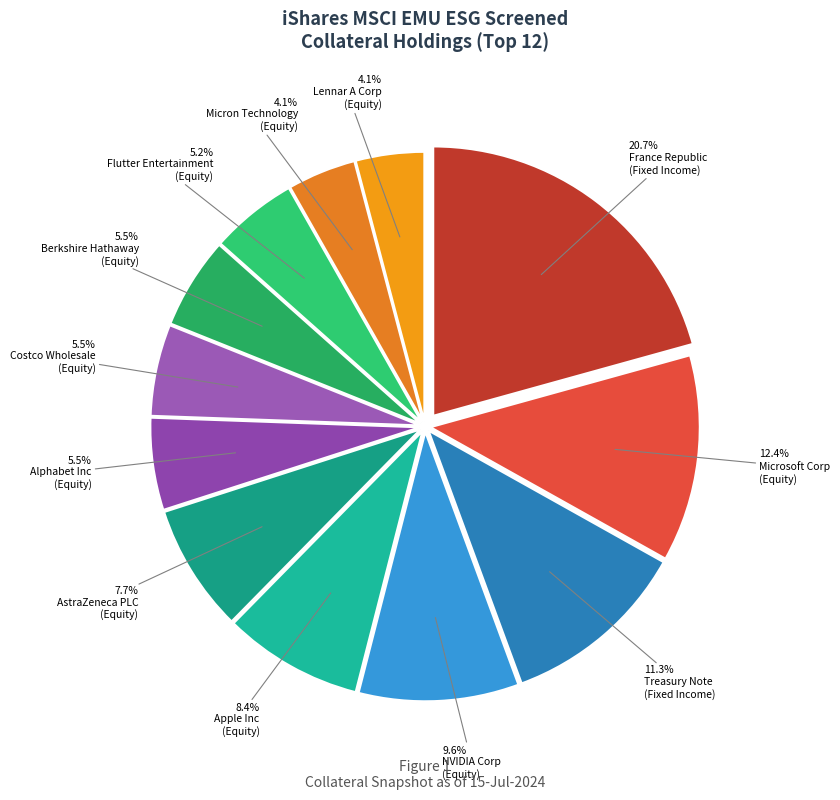

How many slices are in this pie chart?

12